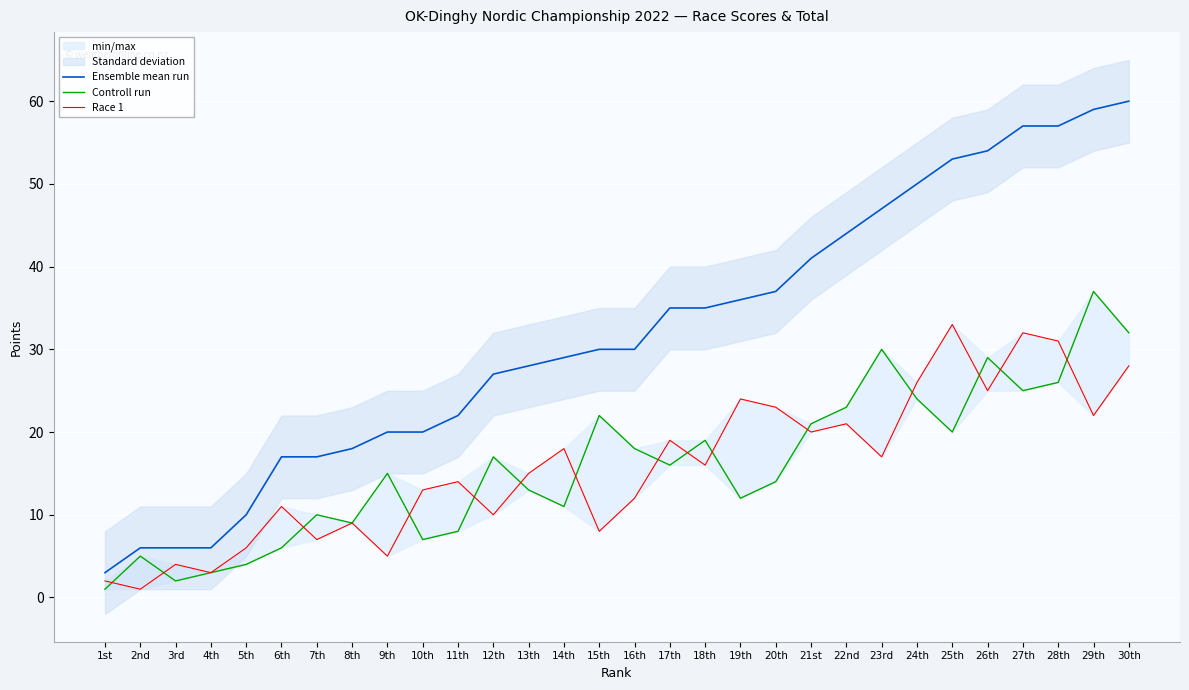

True or false: Ensemble mean run and Race 1 cross at least once.

False